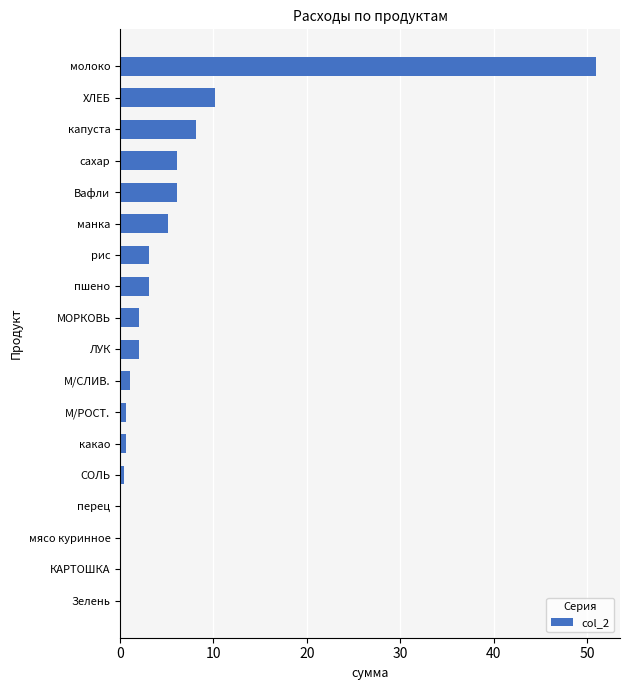

How many distinct data groups are displayed?

1